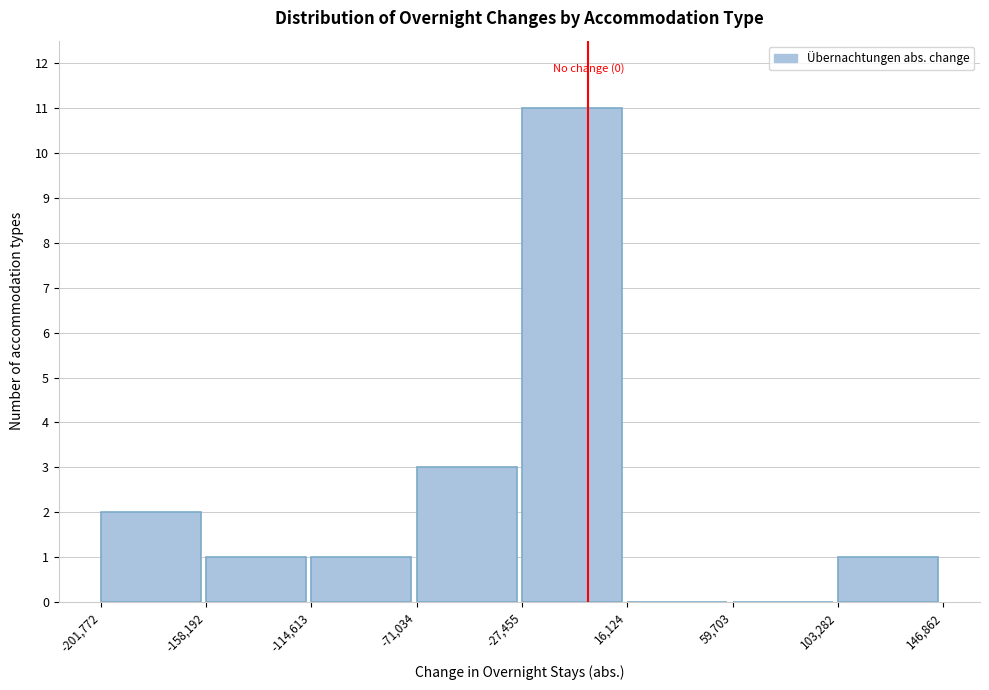

Over which range of the x-axis is the bar tallest?

-27,455 to 16,124